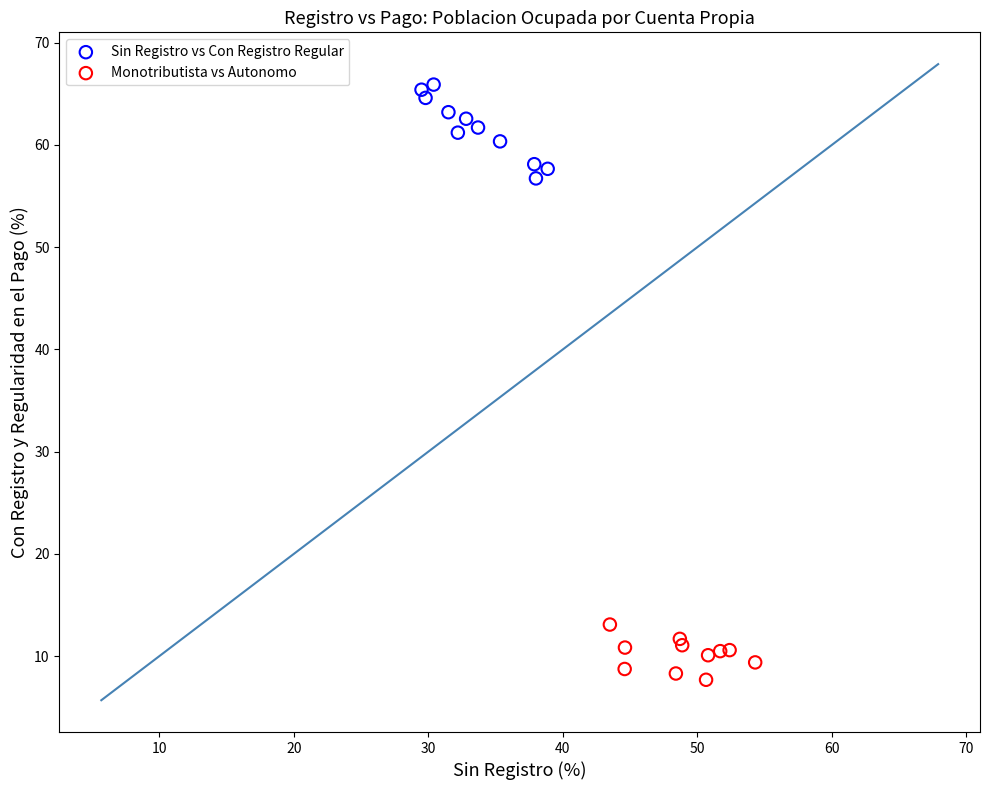

Which series has the widest spread of Y values?

Sin Registro vs Con Registro Regular